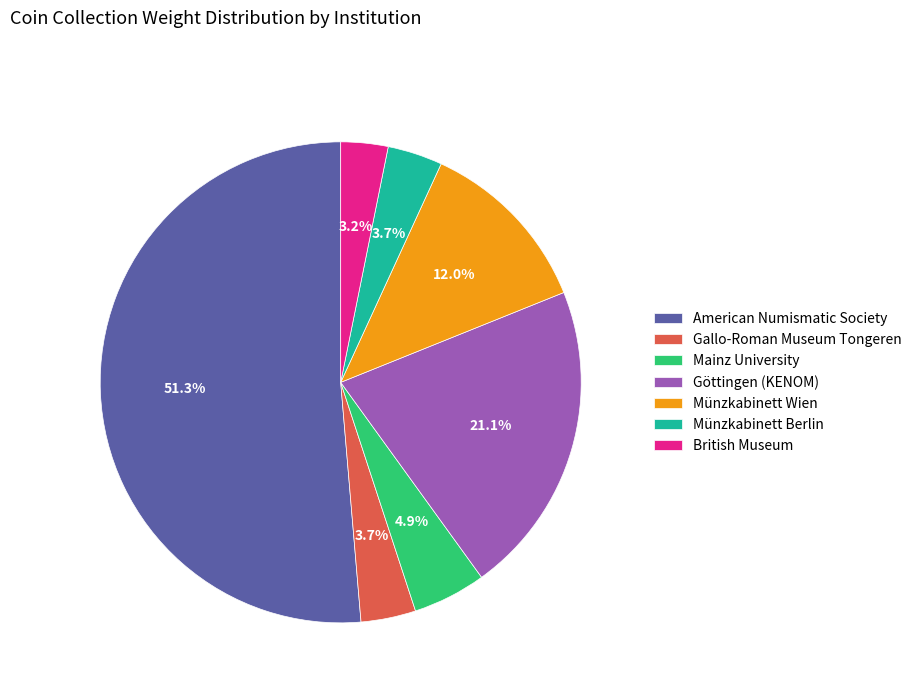

Which has a higher value, Mainz University or American Numismatic Society?

American Numismatic Society